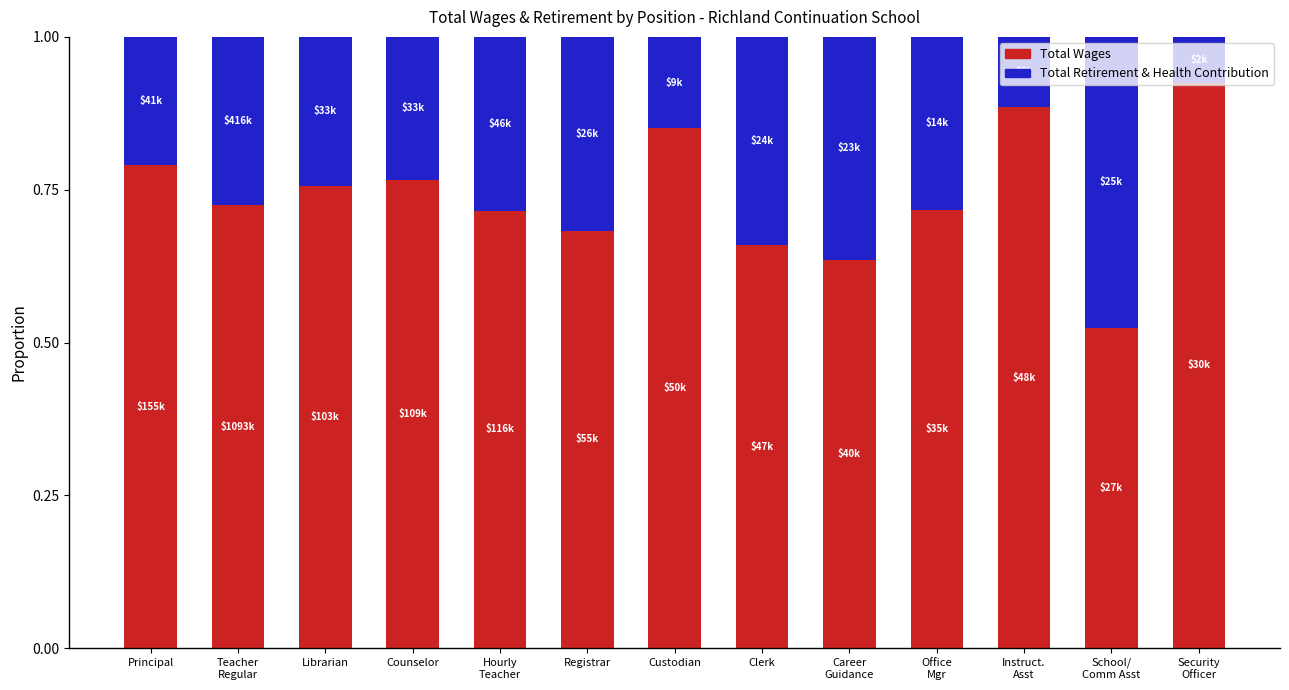

True or false: Total Wages has a value of 1.1 at Principal.

False